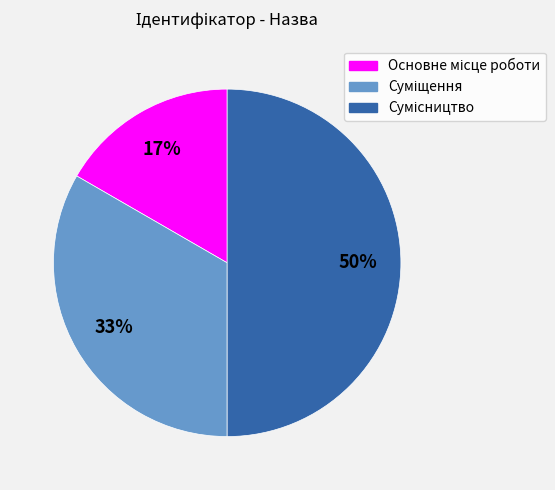

To the nearest percent, what is the average slice percentage?

33%